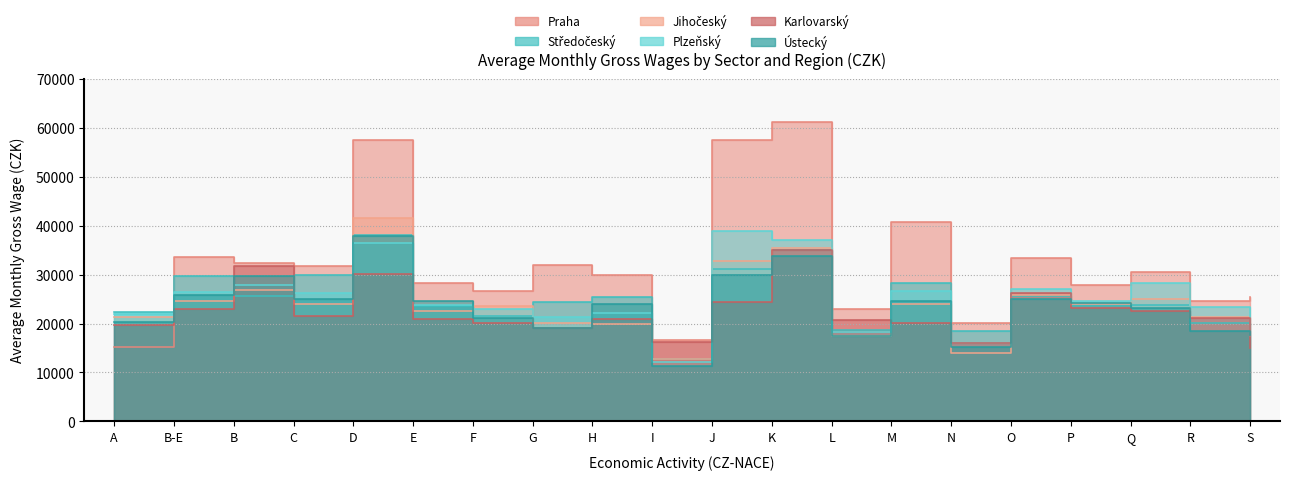

Between G and S, which is larger?

G